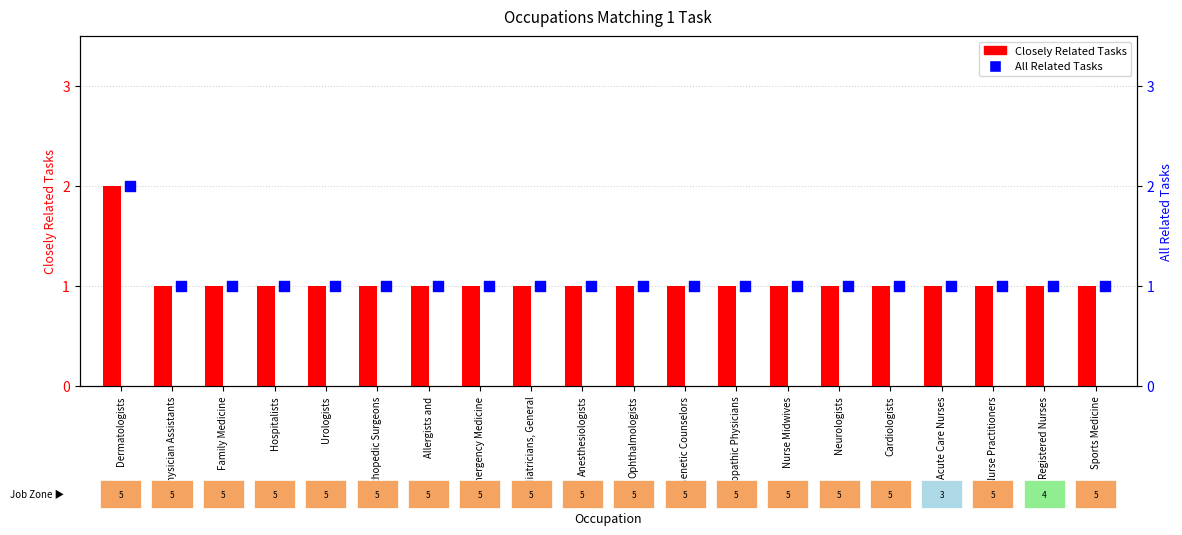

Which series contains the lowest Y value?

Closely Related Tasks